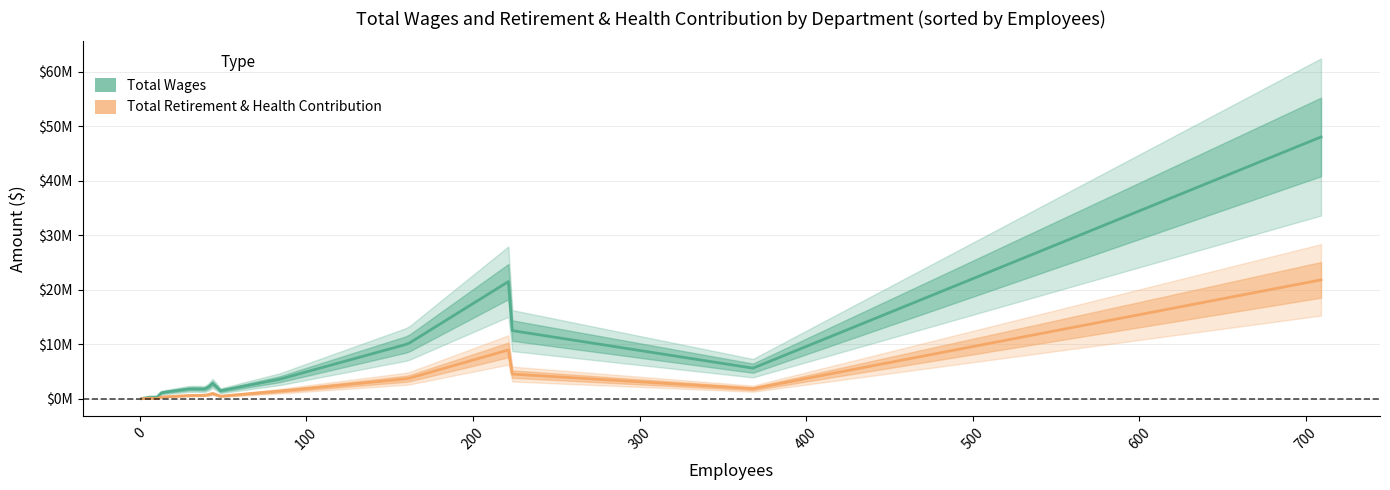

True or false: Total Retirement & Health Contribution has more than 2 points higher than both neighbors.

True